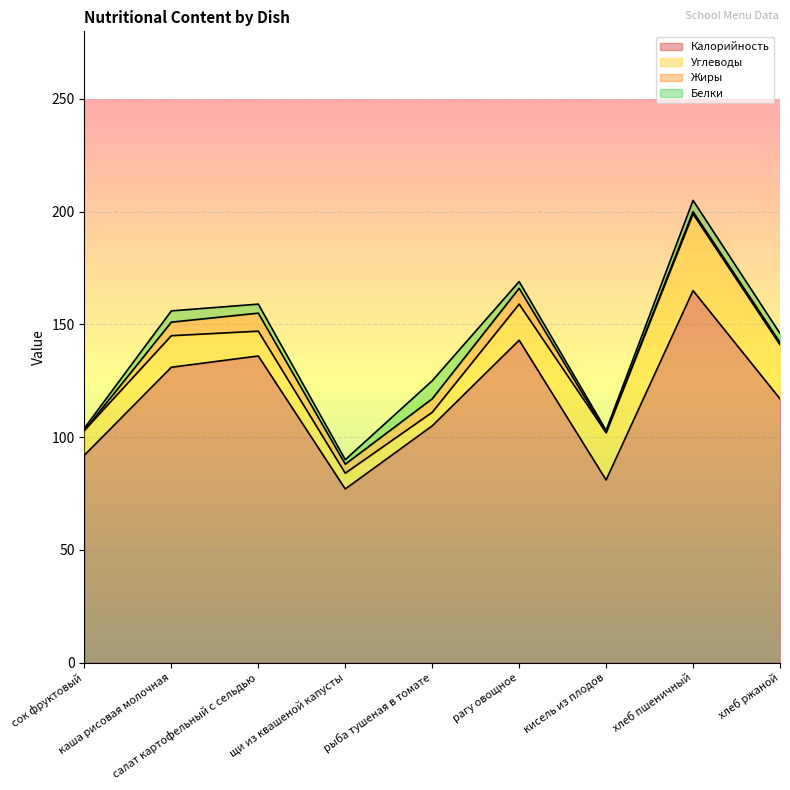

What is the value of the Жиры point at the 4th from the left?

4